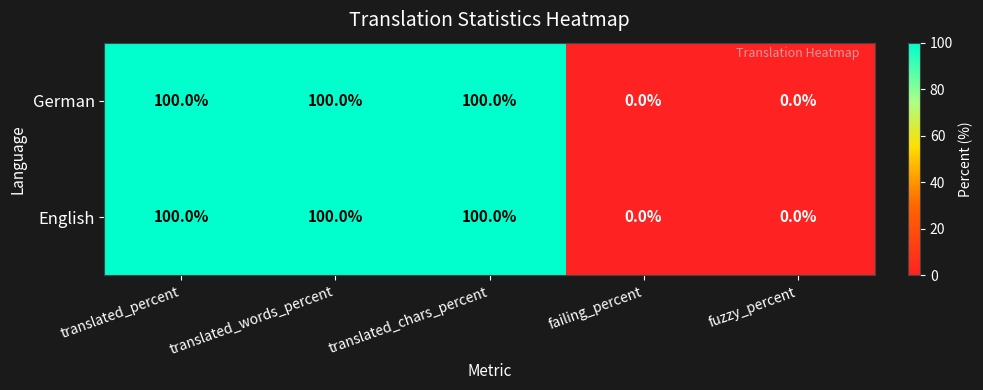

How many English values are between 0 and 100?

5